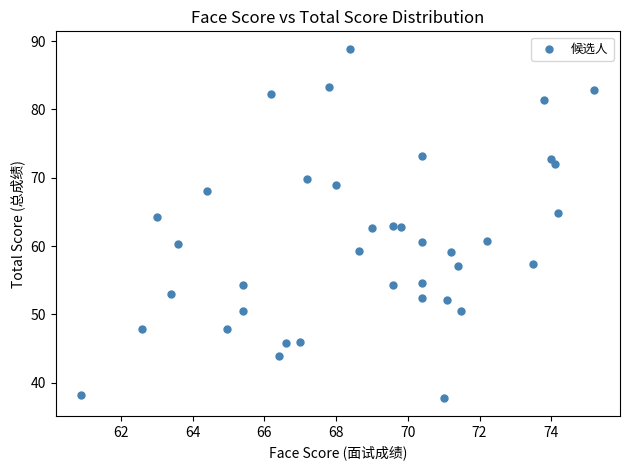

What is the range of X values (max minus min)?

14.3